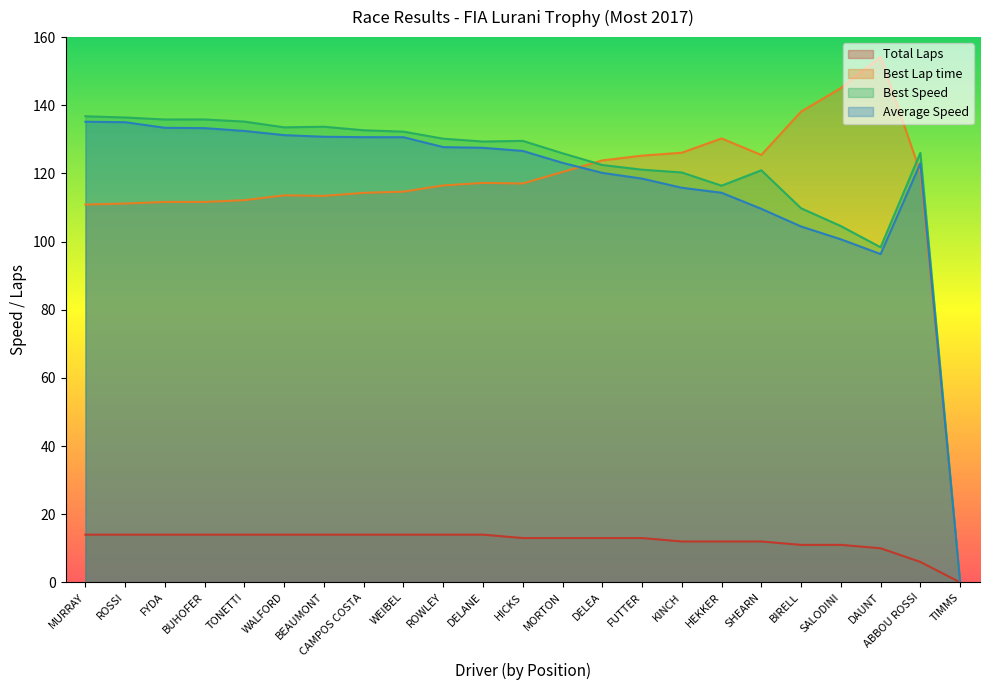

At which label is Average Speed closest to 67?

DAUNT